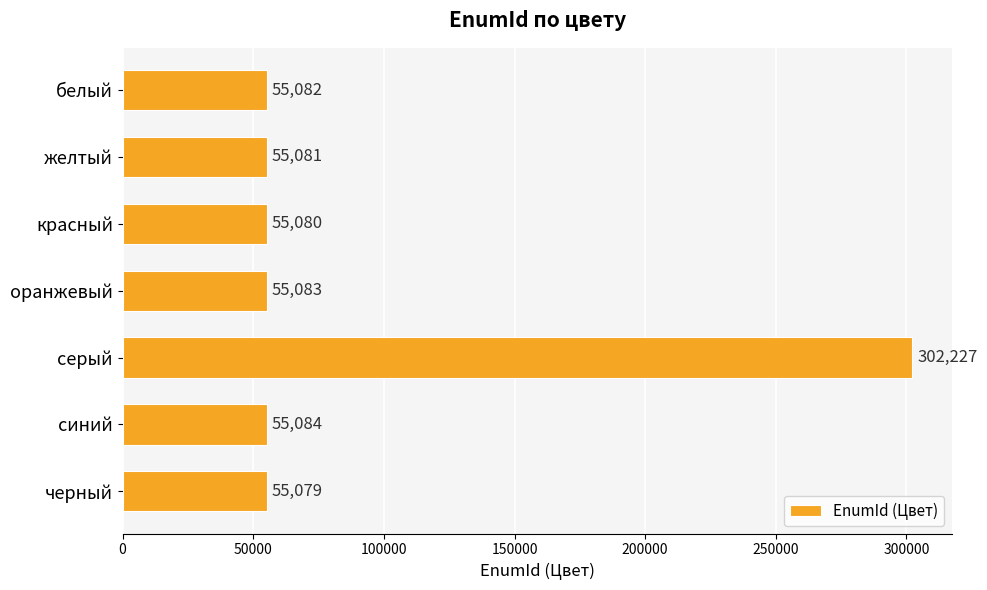

What is the difference between the maximum and minimum values?

247148